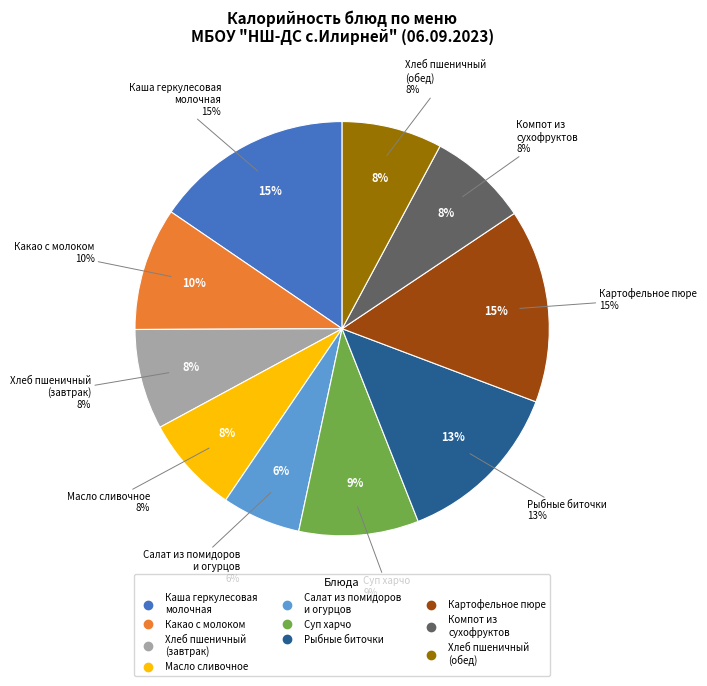

Which category has the smallest portion of the pie?

Салат из помидоров
и огурцов